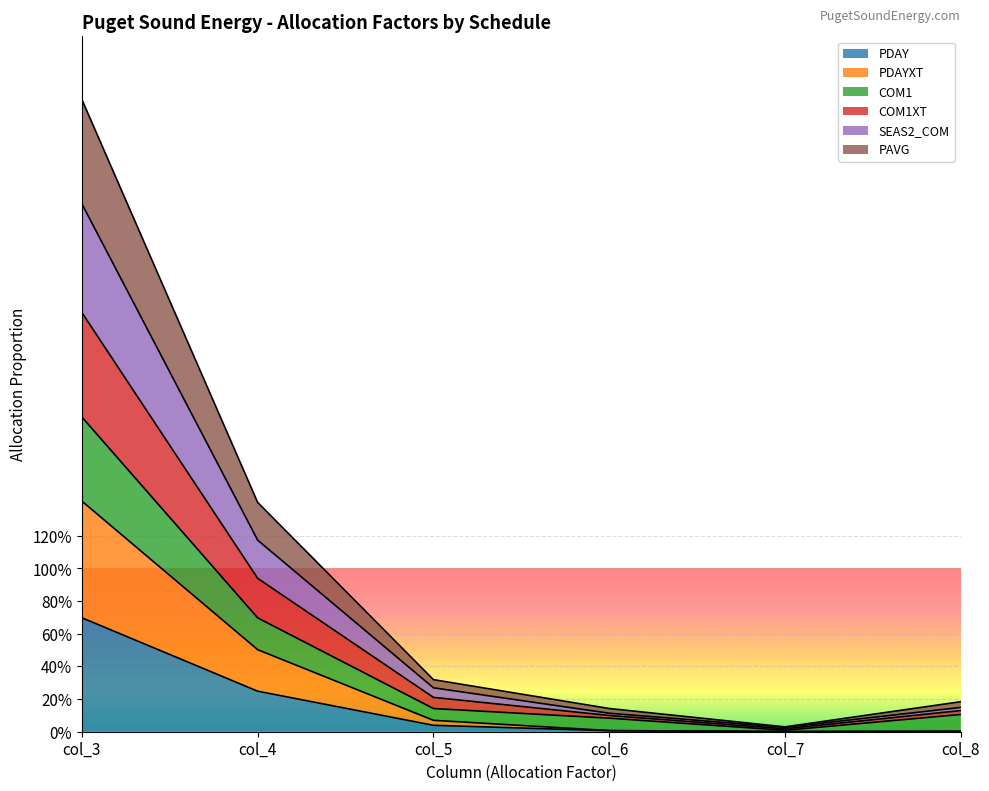

Where is the first local minimum for PDAY?

col_7